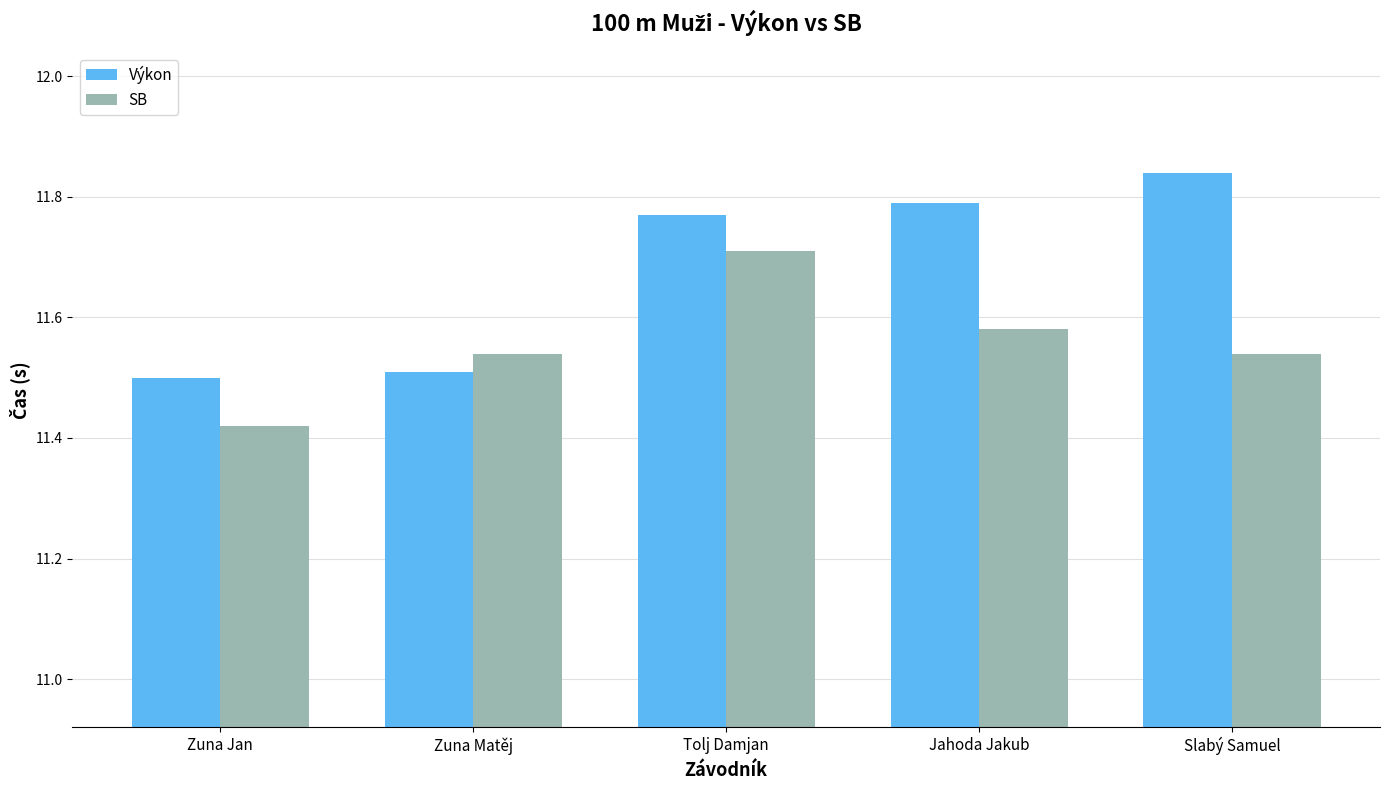

Where is Výkon nearest to the value 11?

Zuna Jan